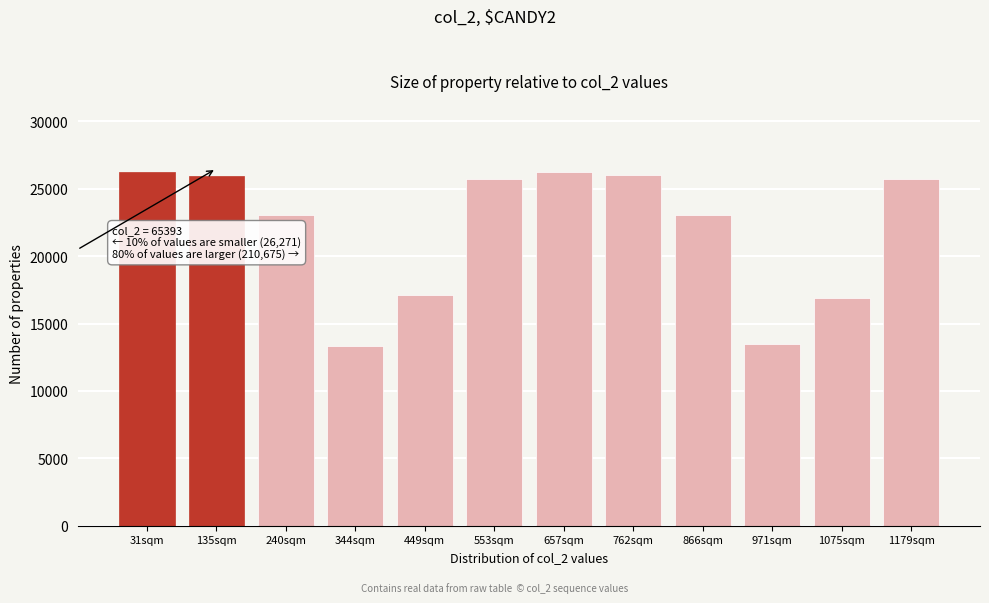

Is it true that the value at 866sqm is 23091?

True